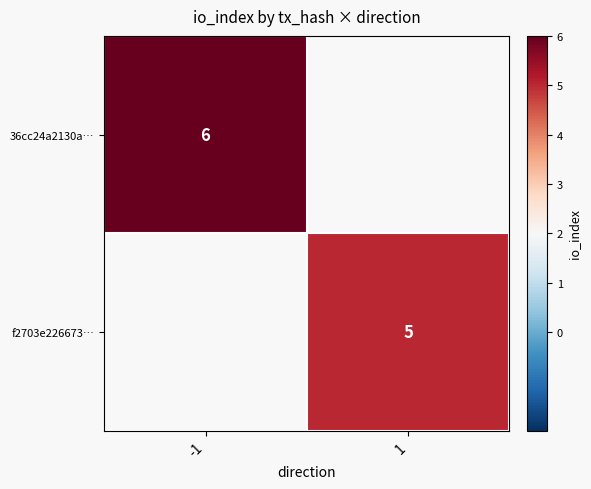

True or false: f2703e226673… has a value of 5 at 1.

True